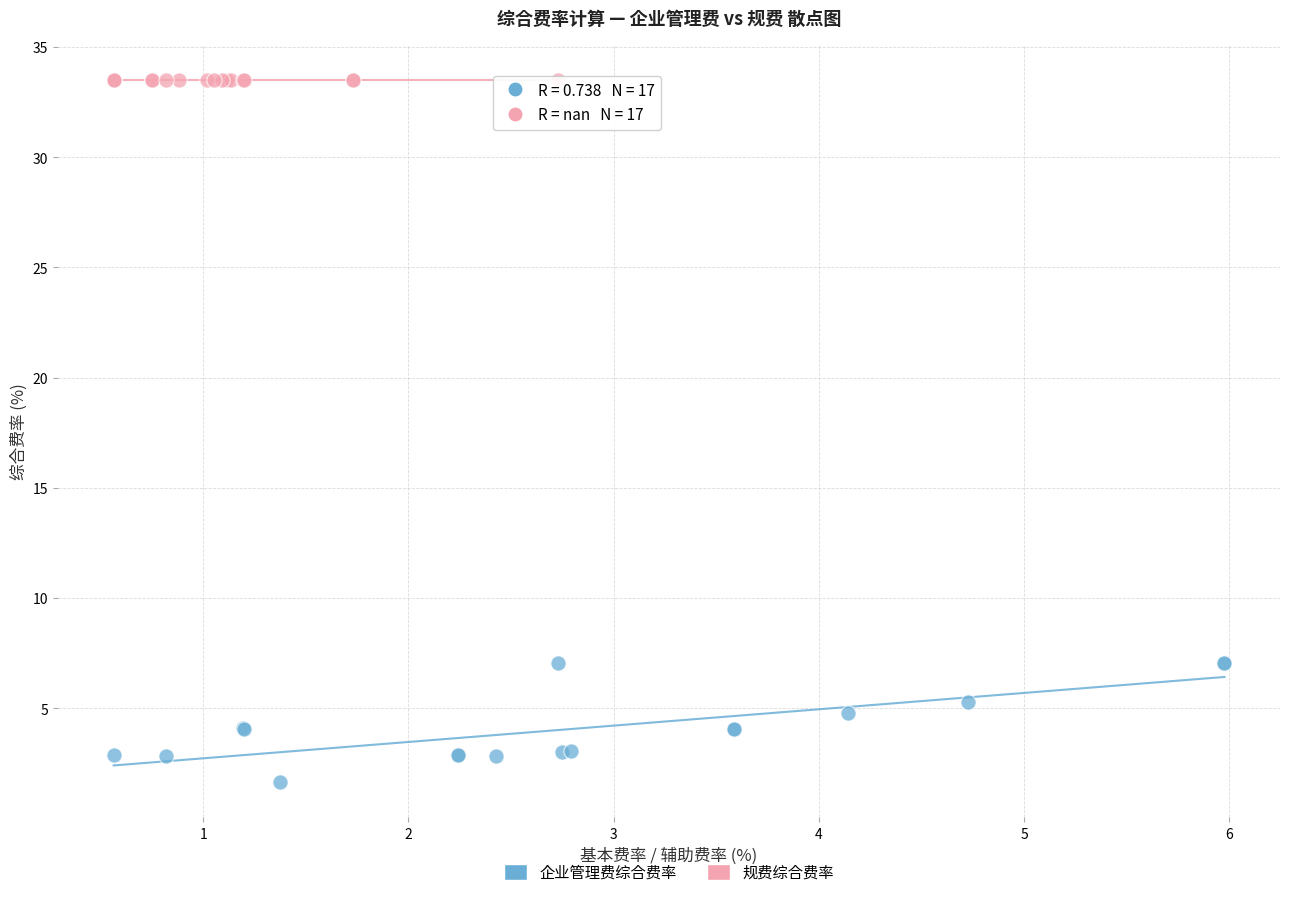

Which series contains the lowest Y value?

企业管理费综合费率